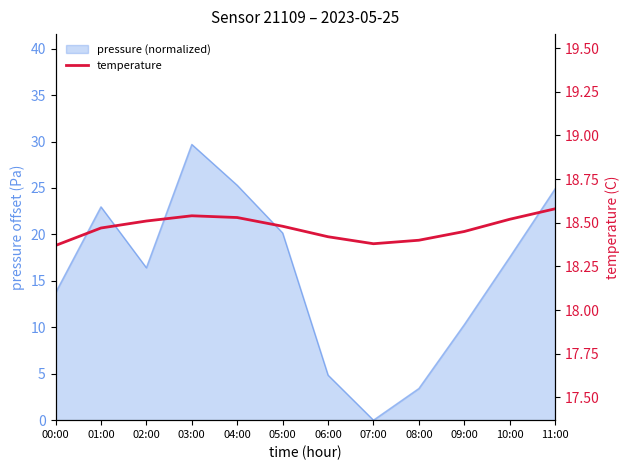

Where is the first local minimum?

07:00